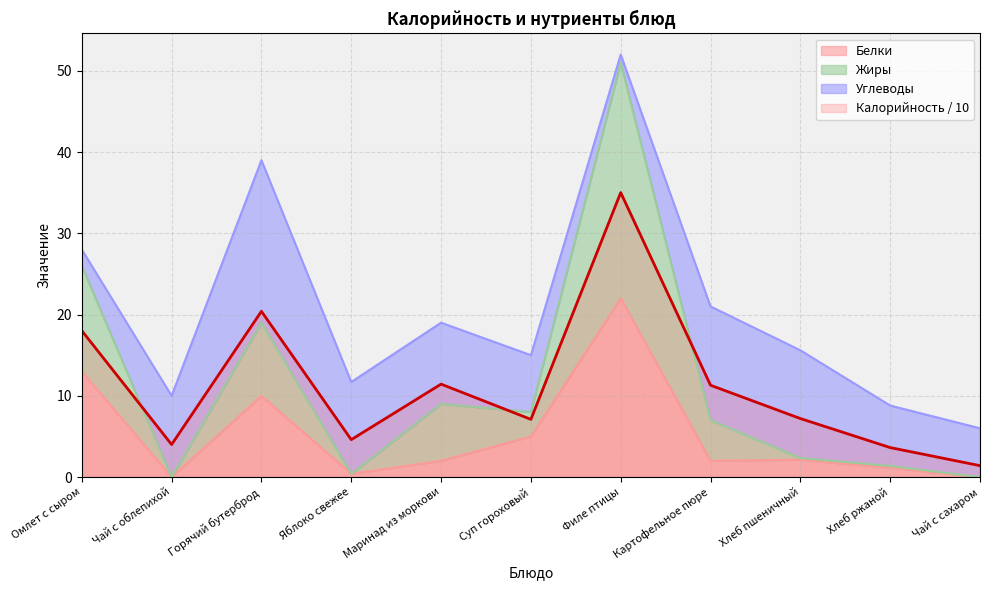

What is the maximum value for Белки?

22.0